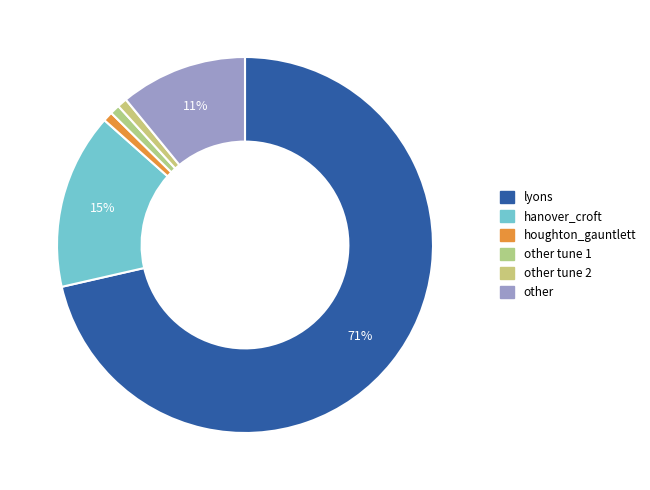

Count the number of slices in the pie.

6